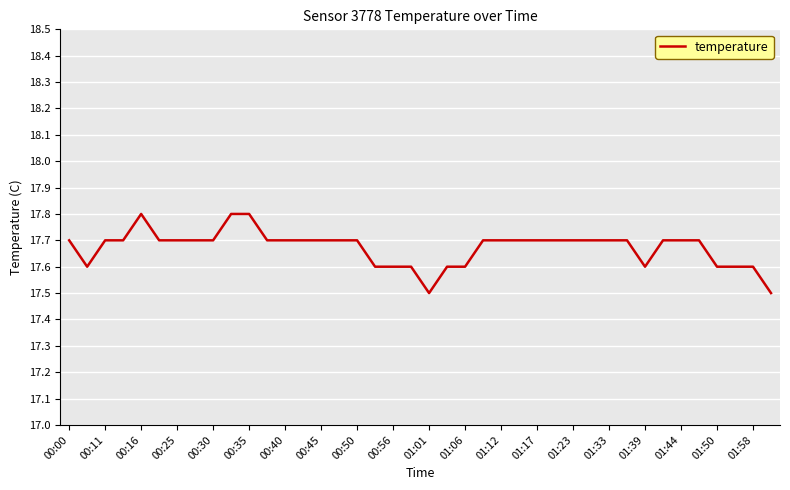

What is the smallest value displayed?

17.5